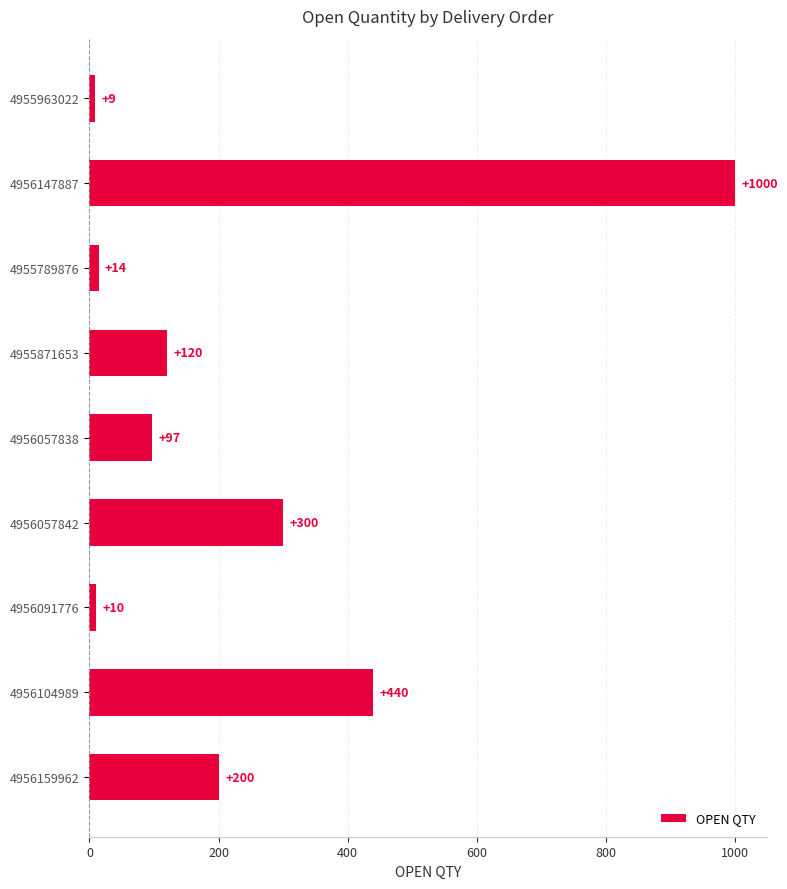

What is the smallest value displayed?

9